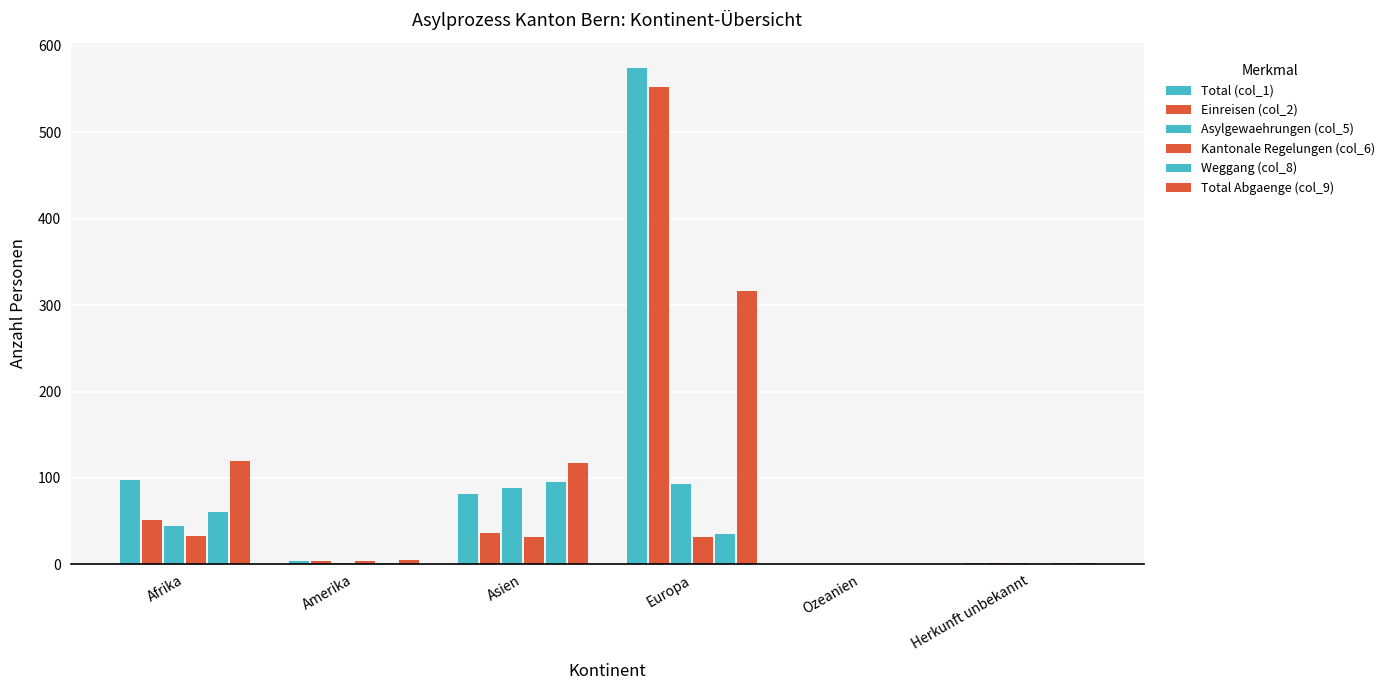

Between Asien and Herkunft unbekannt, which series saw the biggest shift?

Total Abgaenge (col_9)